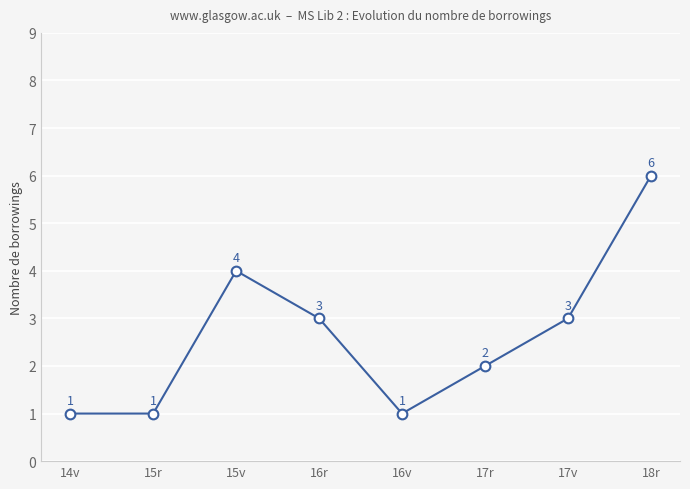

Where is the first local maximum?

15v